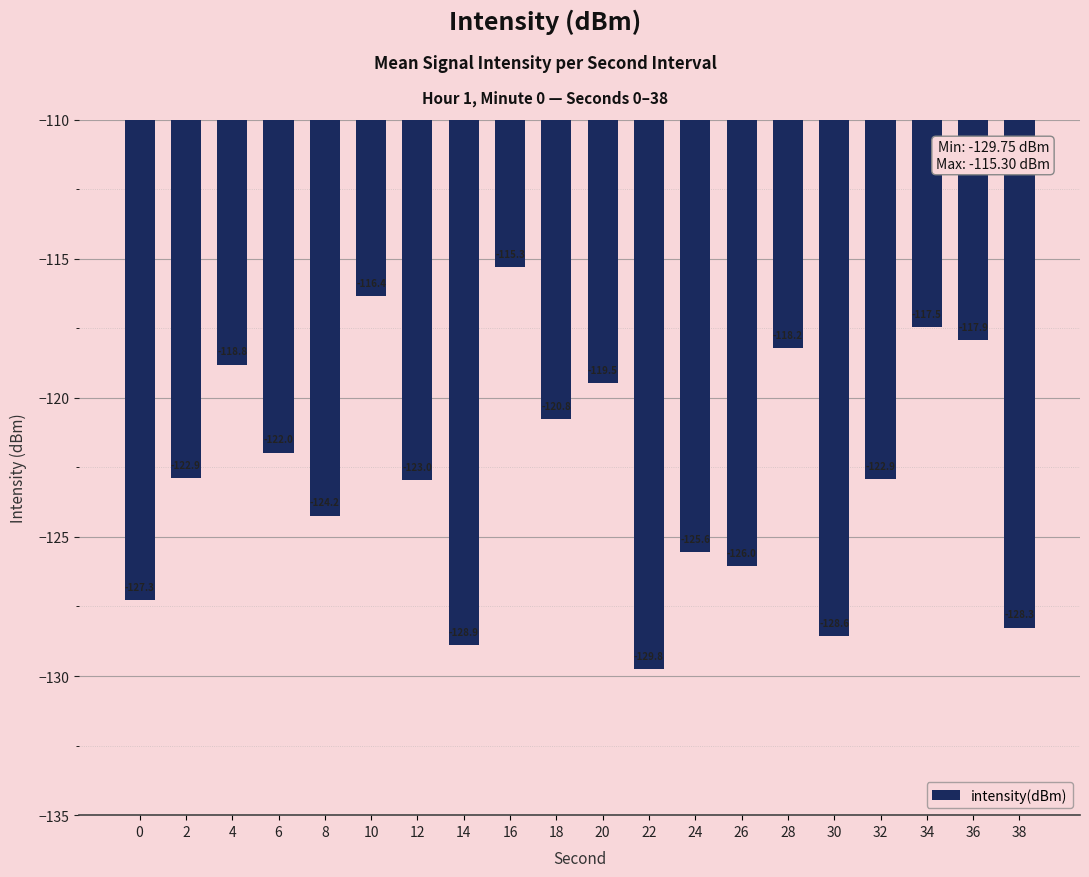

Reading left to right, transcribe all the data shown in this chart.

-127.3	-122.9	-118.8	-122.0	-124.2	-116.4	-123.0	-128.9	-115.3	-120.8	-119.5	-129.8	-125.6	-126.0	-118.2	-128.6	-122.9	-117.5	-117.9	-128.3